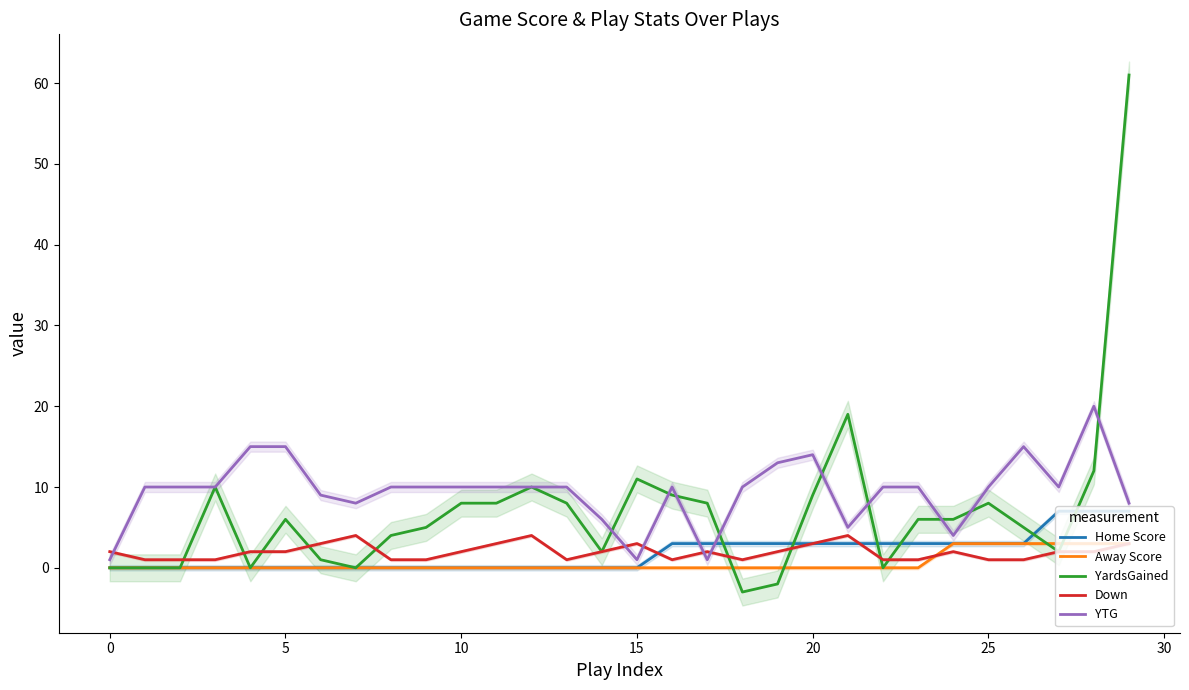

True or false: YTG has a value of 13 at 19.

True